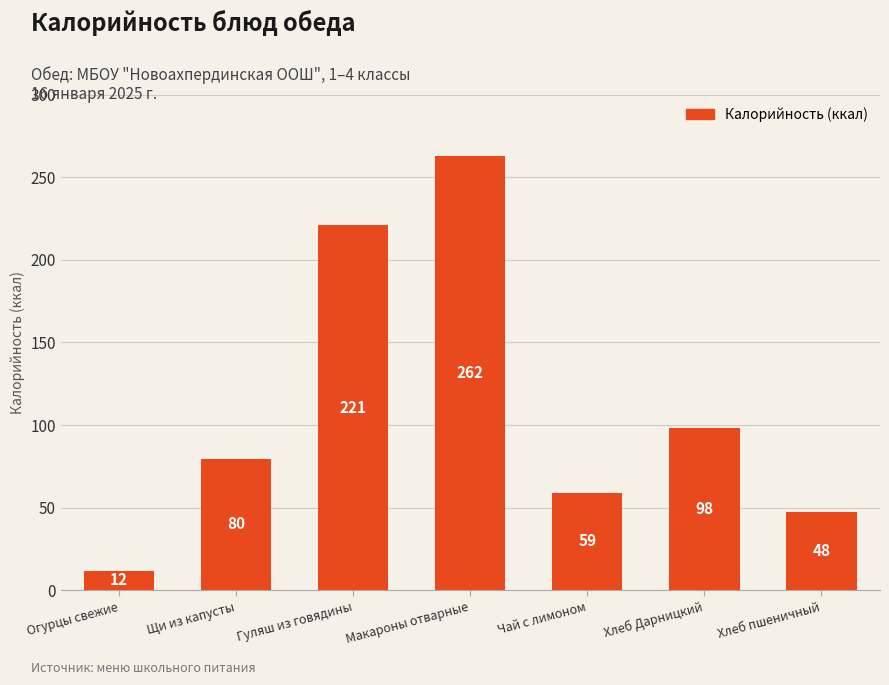

How many categories are shown in the chart?

7